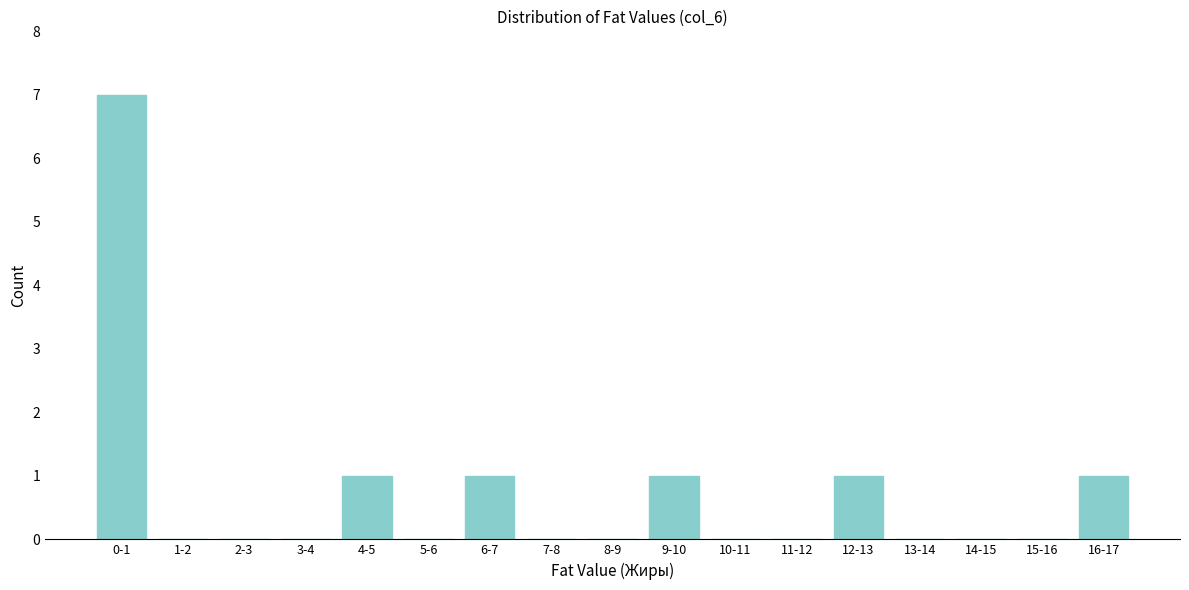

Reading right to left, list all the values displayed in this chart.

16-17=1	15-16=0	14-15=0	13-14=0	12-13=1	11-12=0	10-11=0	9-10=1	8-9=0	7-8=0	6-7=1	5-6=0	4-5=1	3-4=0	2-3=0	1-2=0	0-1=7